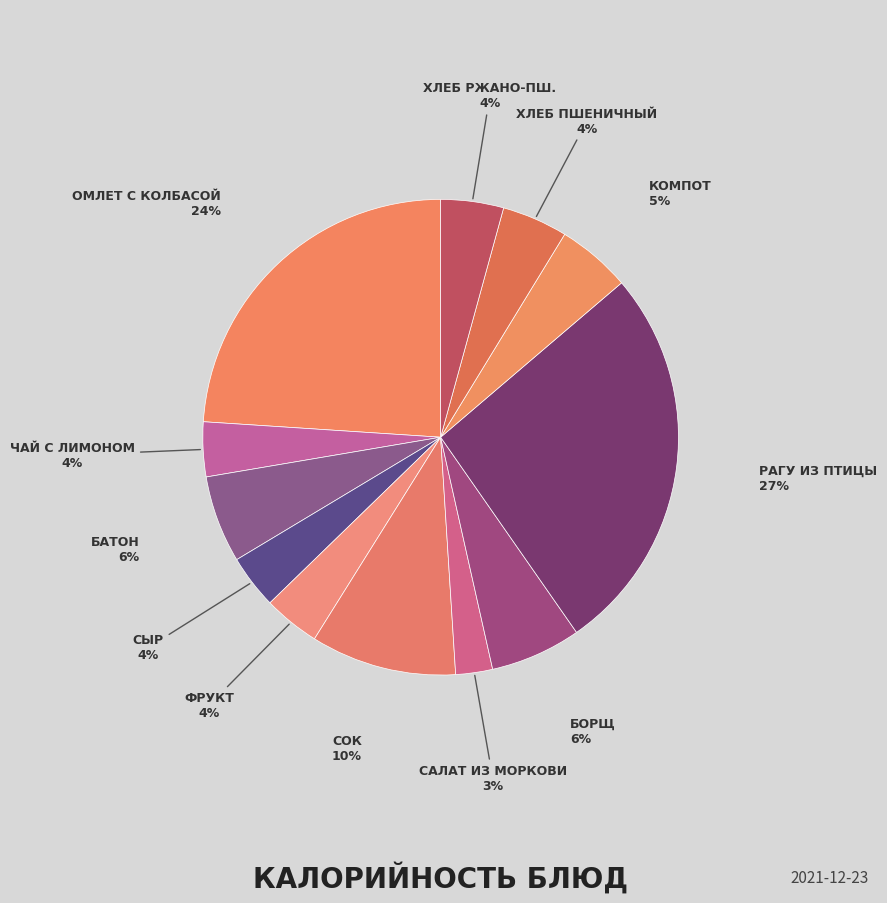

Count the number of slices in the pie.

12